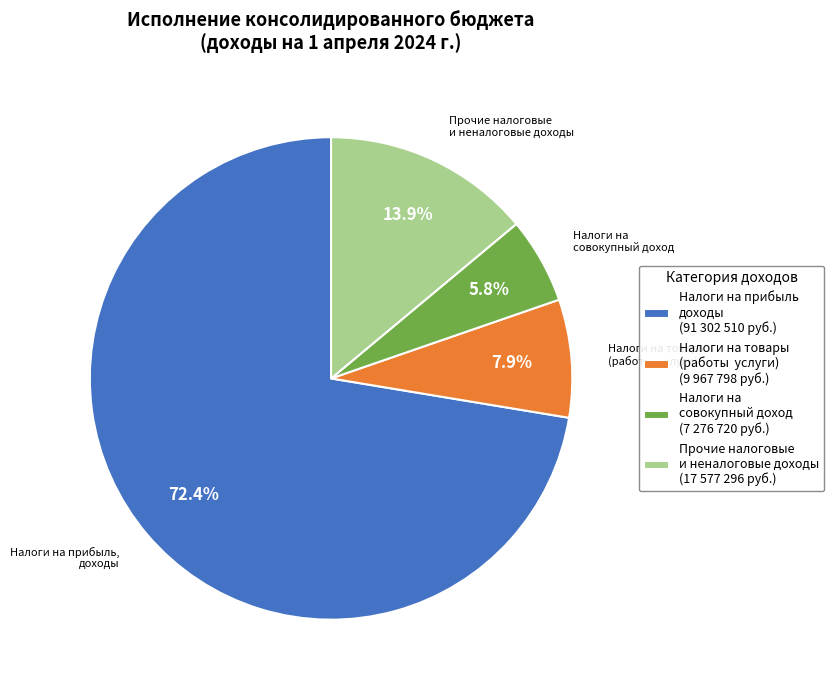

Rank the categories by value from lowest to highest.

Налоги на совокупный доход (7 276 720 руб.), Налоги на товары (работы услуги) (9 967 798 руб.), Прочие налоговые и неналоговые доходы (17 577 296 руб.), Налоги на прибыль доходы (91 302 510 руб.)